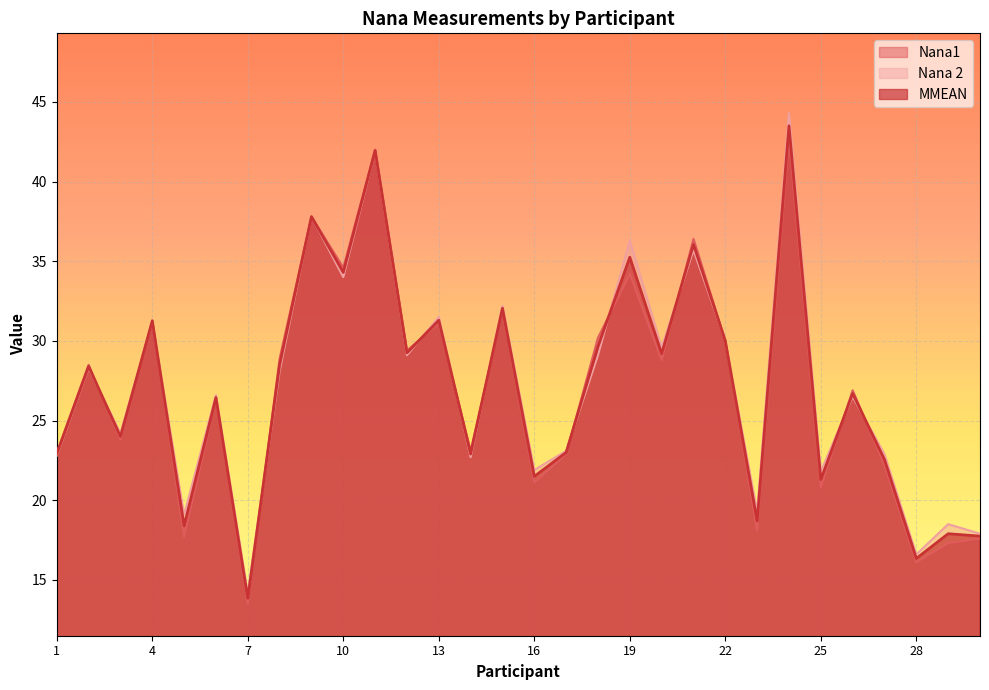

At which category does Nana1 reach its first local peak?

2